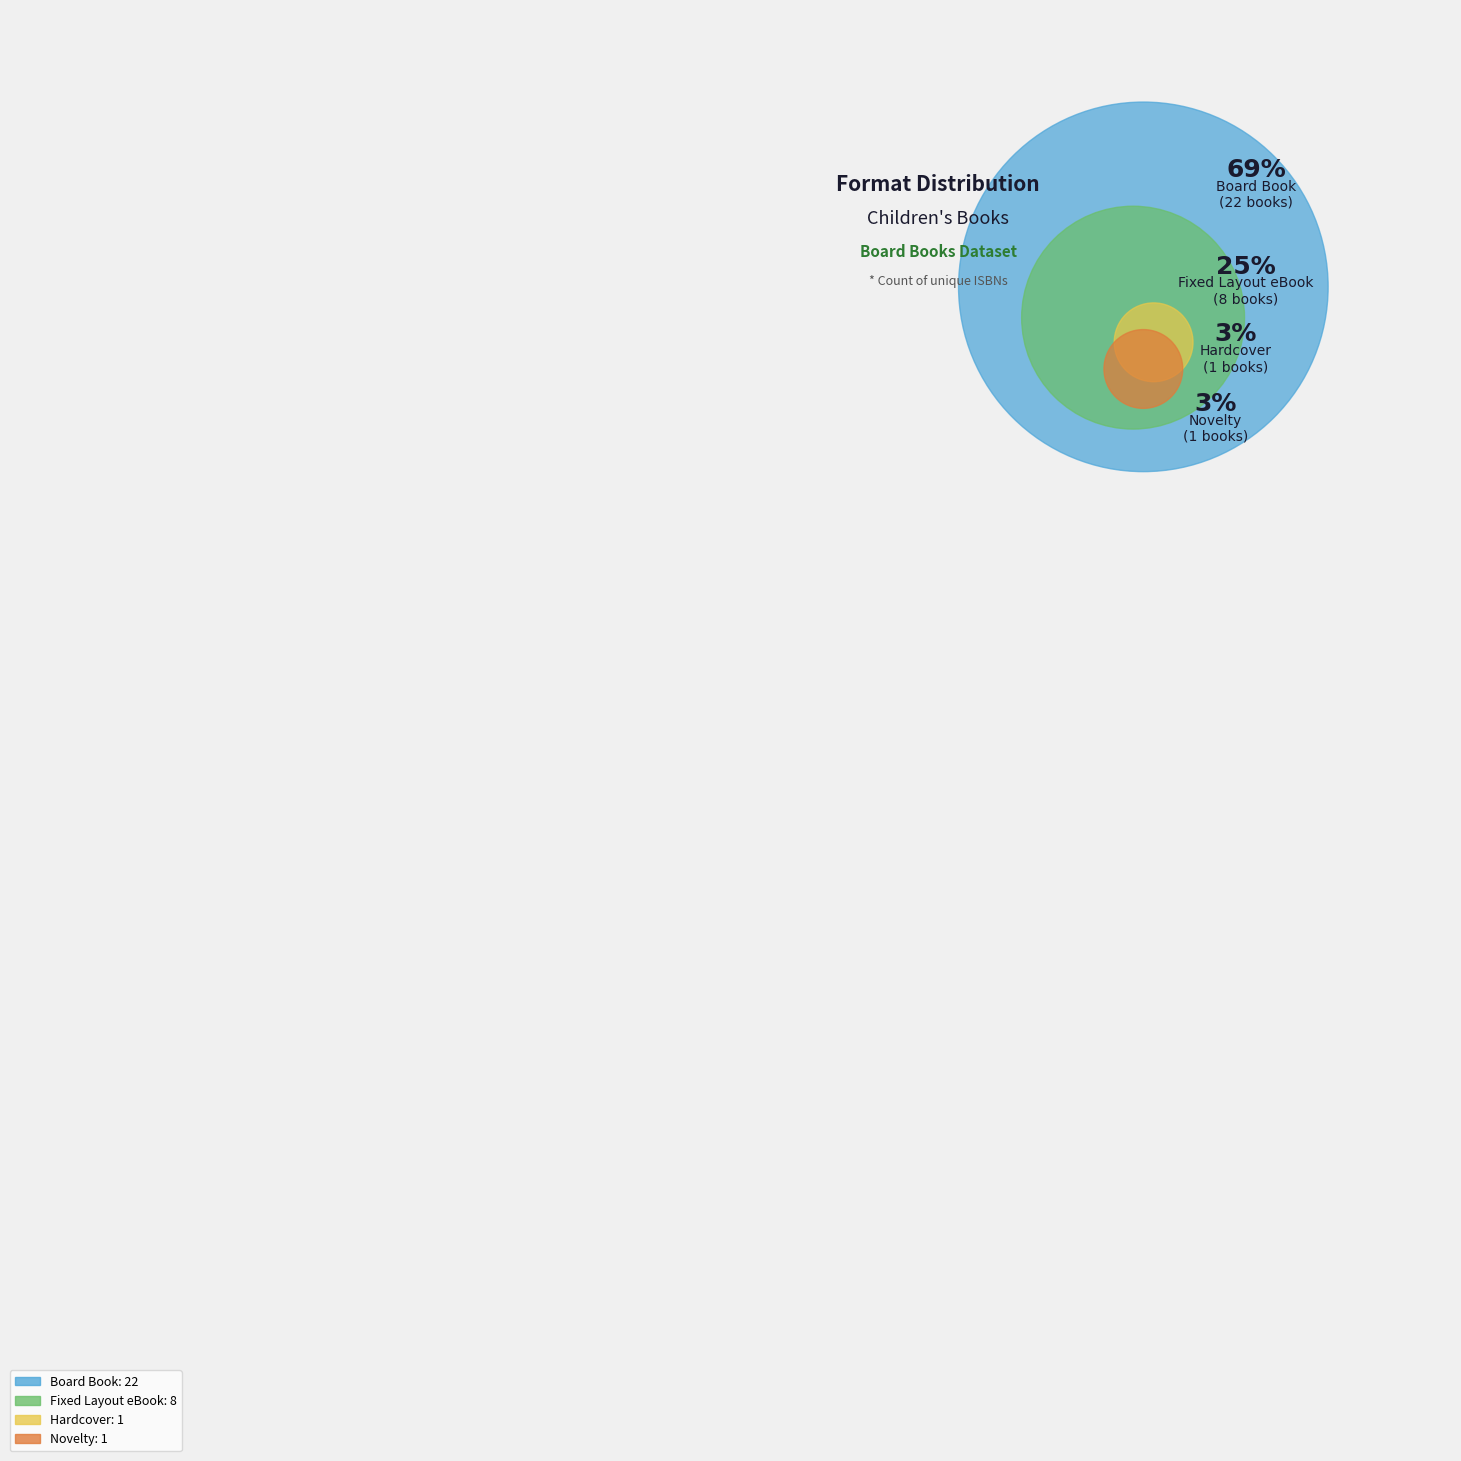

To the nearest percent, what is the difference between the Fixed Layout eBook and Novelty slice percentages?

22%